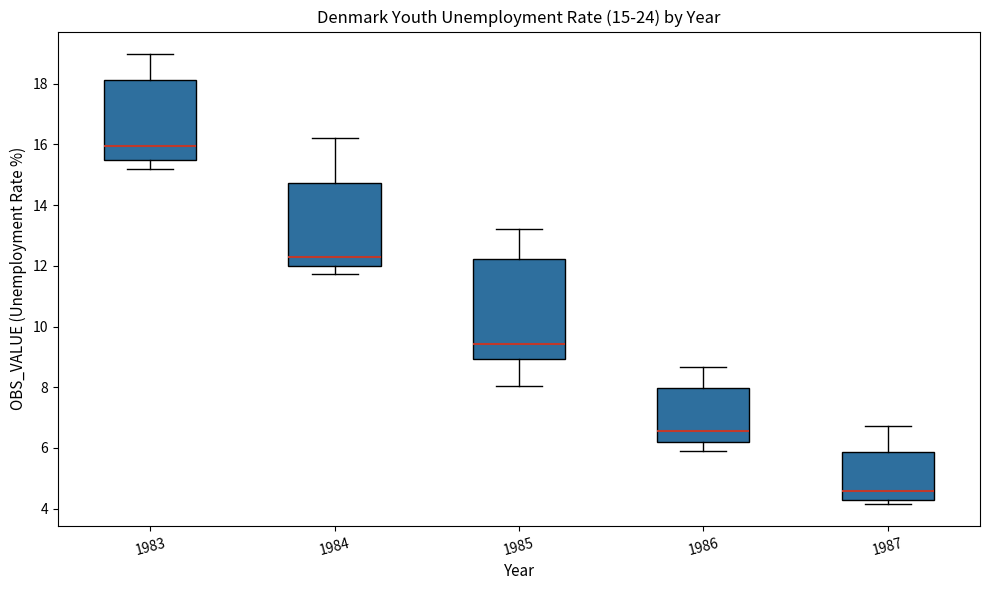

Which box is the tallest, from its lower edge to its upper edge?

1985